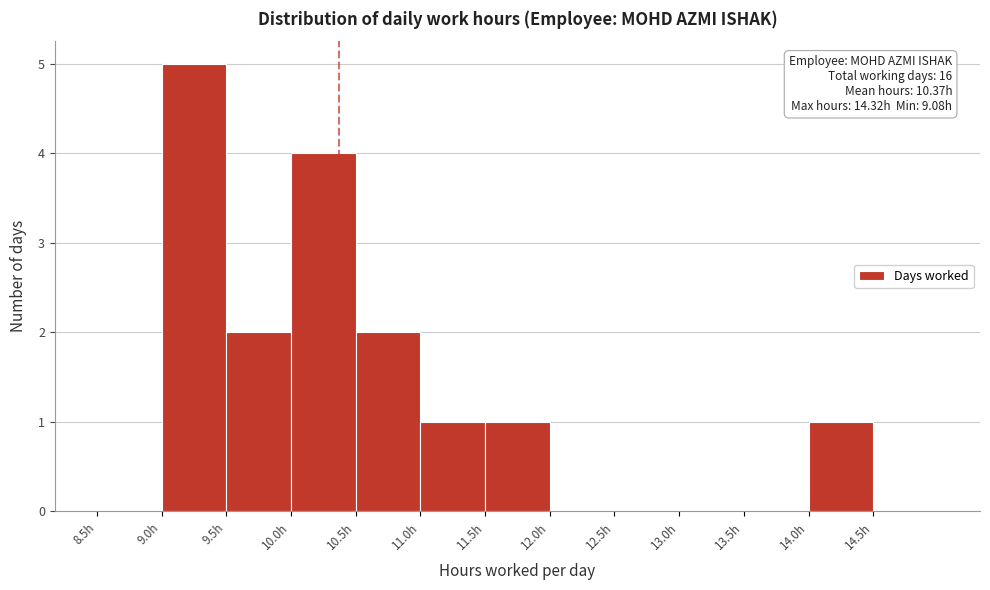

Over which range of the x-axis is the bar tallest?

9.0 to 9.5